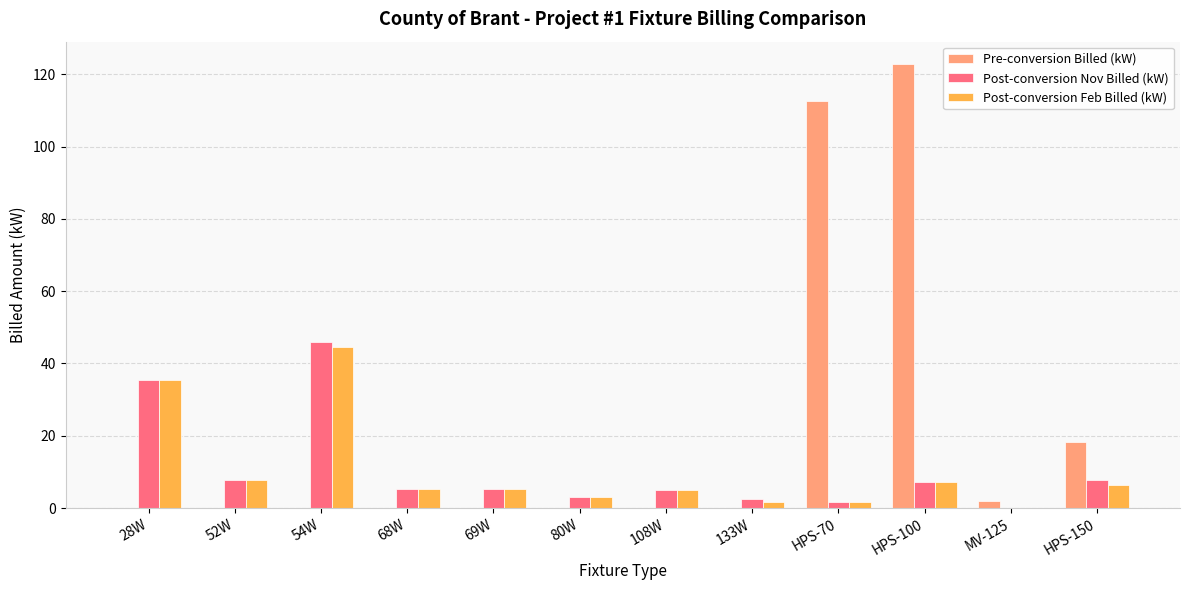

What is the average value of the Pre-conversion Billed (kW) series?

21.3